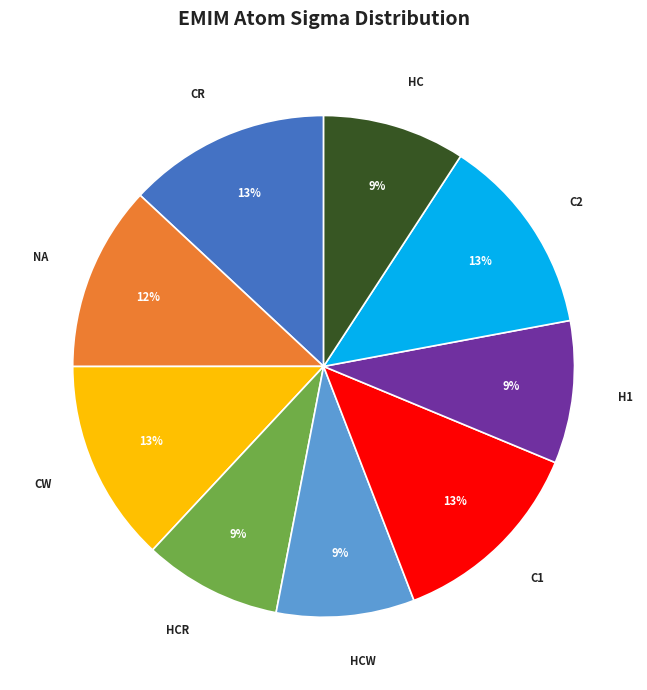

Does any single category account for the majority?

No